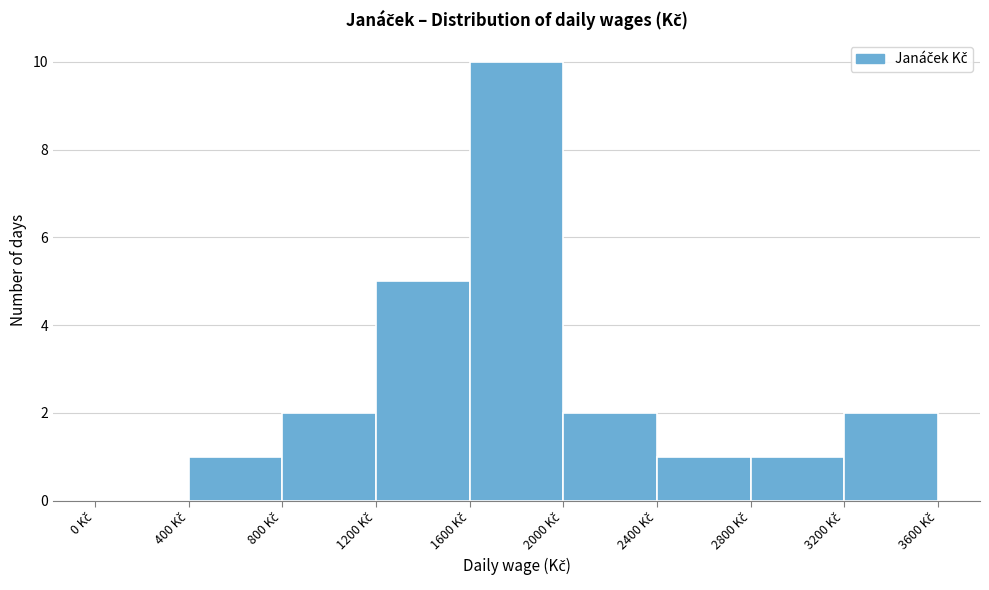

Over which range of the x-axis is the bar tallest?

1600 to 2000